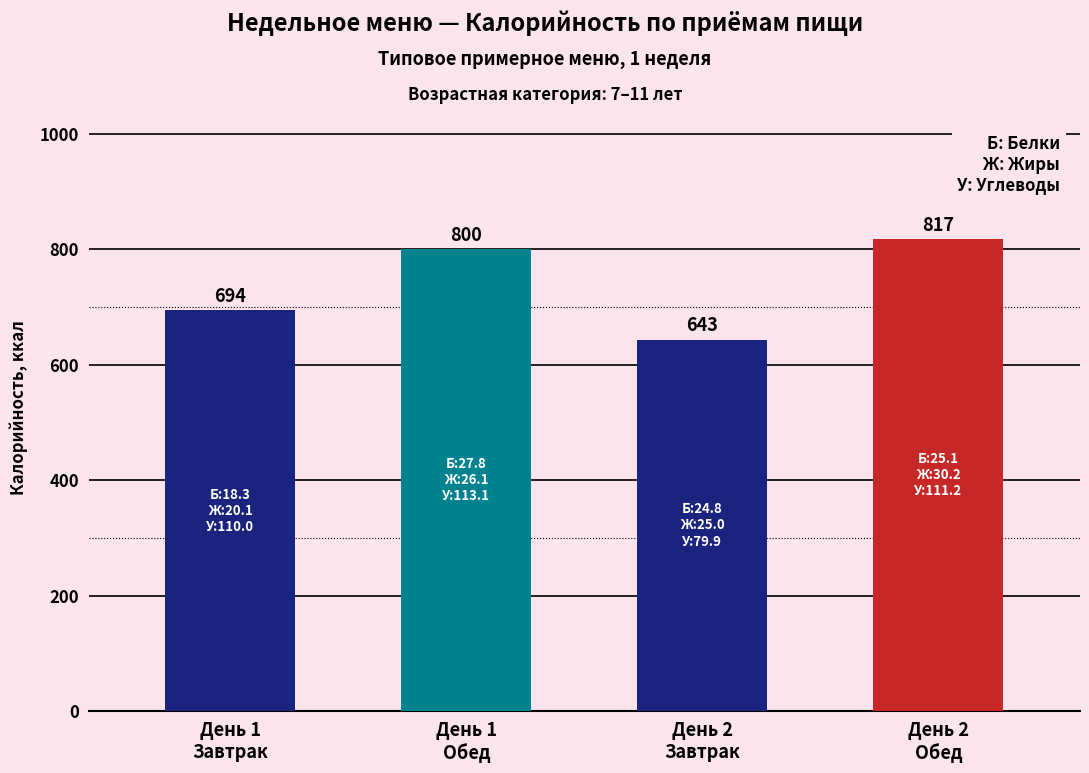

Rank the categories by value from lowest to highest.

День 2
Завтрак, День 1
Завтрак, День 1
Обед, День 2
Обед